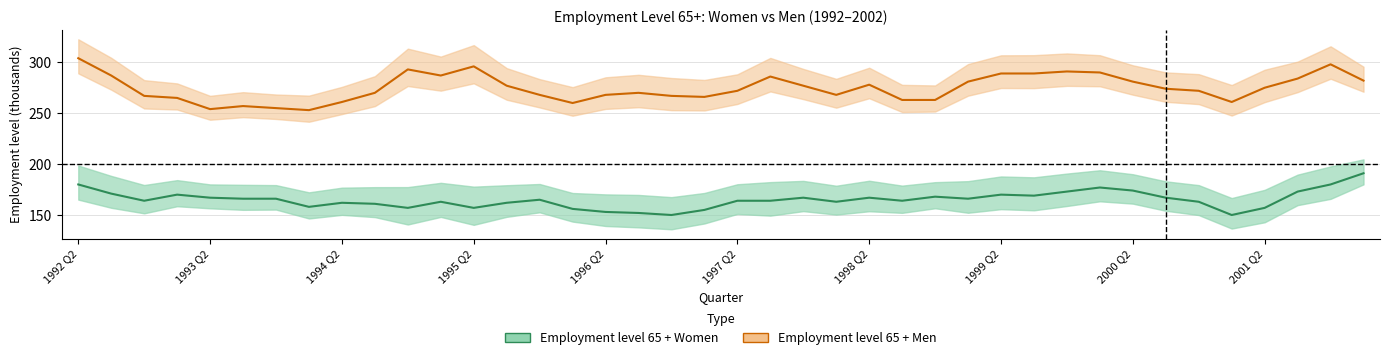

Which category has the lowest value across all series?

1996 Q4